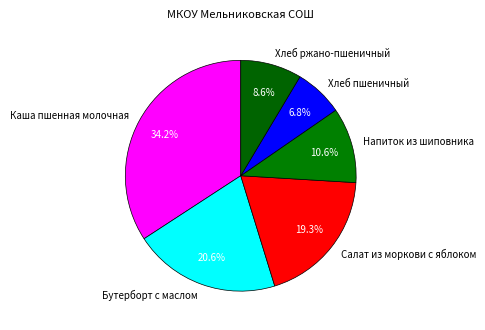

Which slice is the smallest?

Хлеб пшеничный